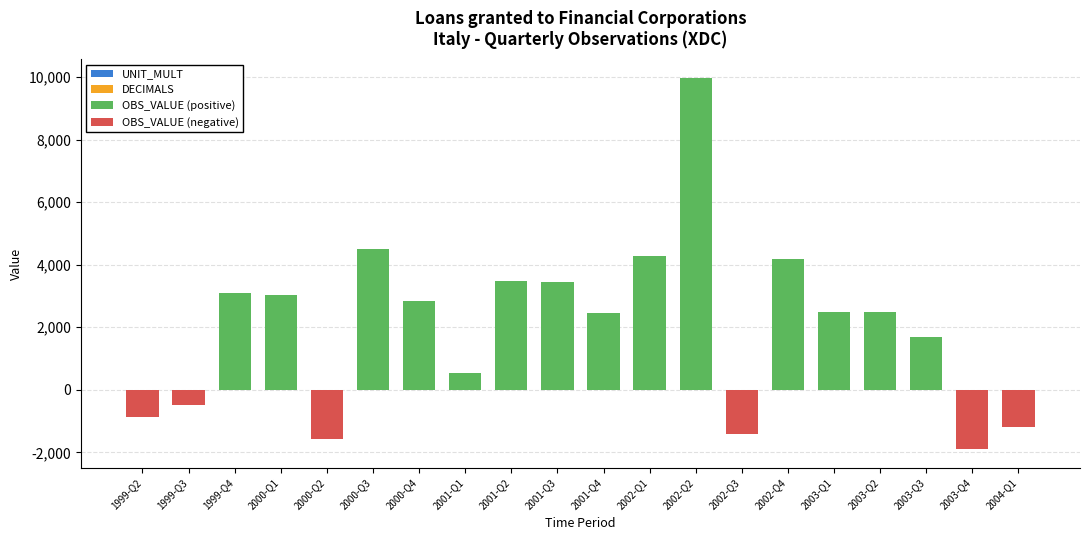

Is the value of OBS_VALUE (positive) at 2002-Q3 greater than the value of DECIMALS at 1999-Q3?

No